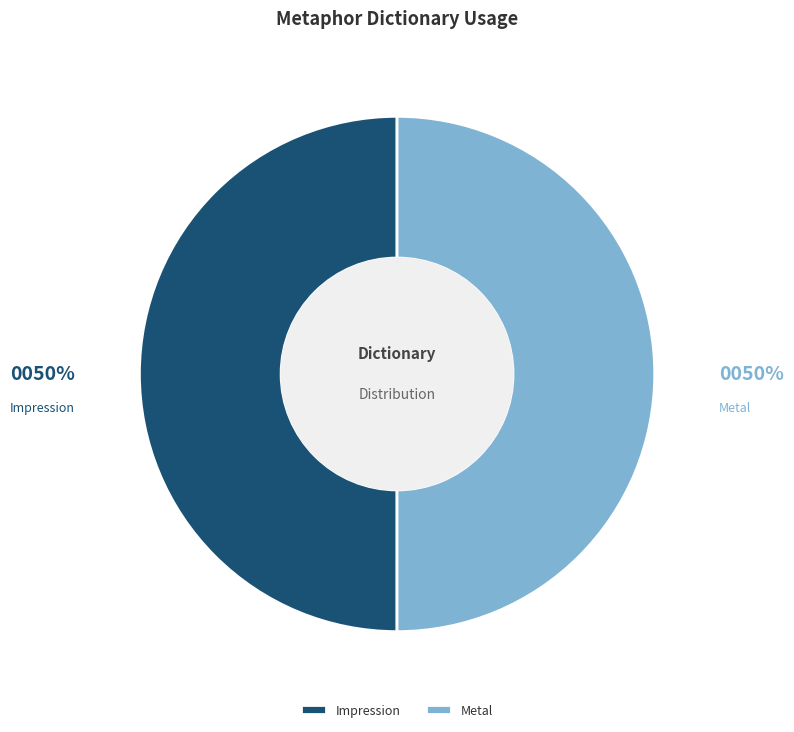

To the nearest percent, what portion does Impression represent?

50%